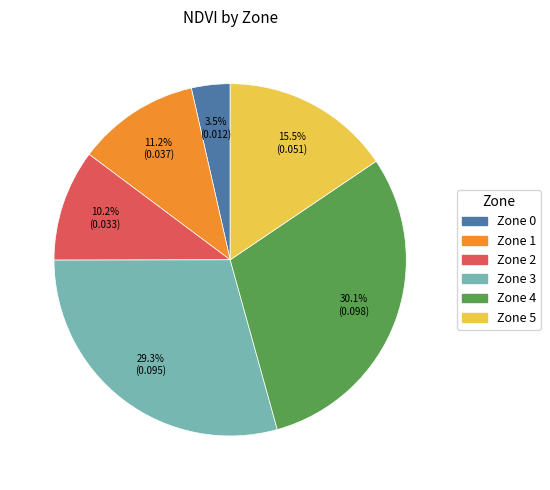

Is there any slice that represents more than half of the pie?

No